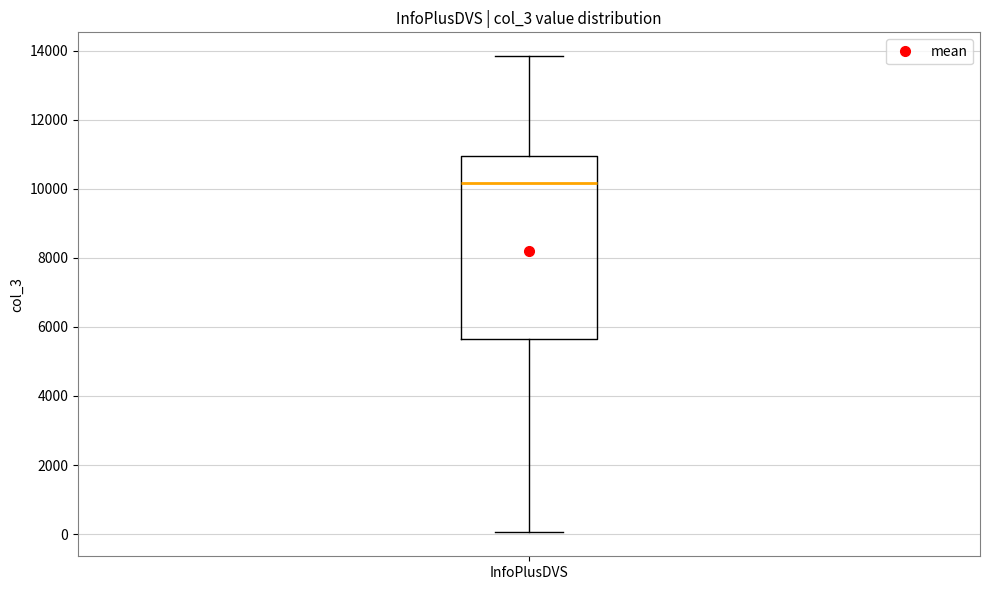

Read this box plot against the y-axis: the position of the median line, the range covered by the box, and the ends of both whiskers. The values are not printed on the chart, so give them approximately, as read against the axis.

median 10200, box 5600 to 11000, whiskers 0 to 13800